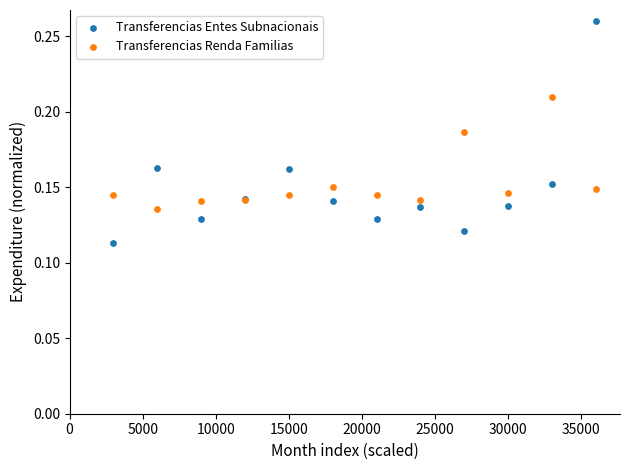

Which series contains the highest Y value?

Transferencias Entes Subnacionais